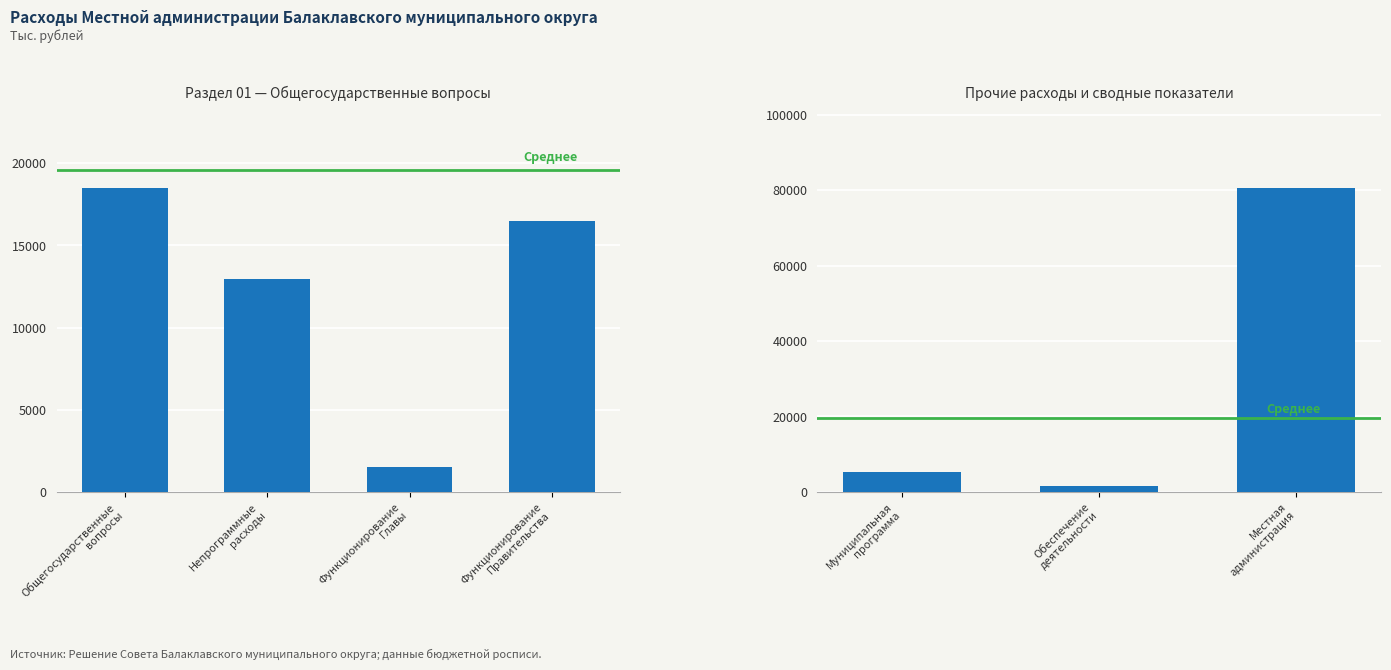

Is it true that the value at Обеспечение
деятельности is 1532.2?

True